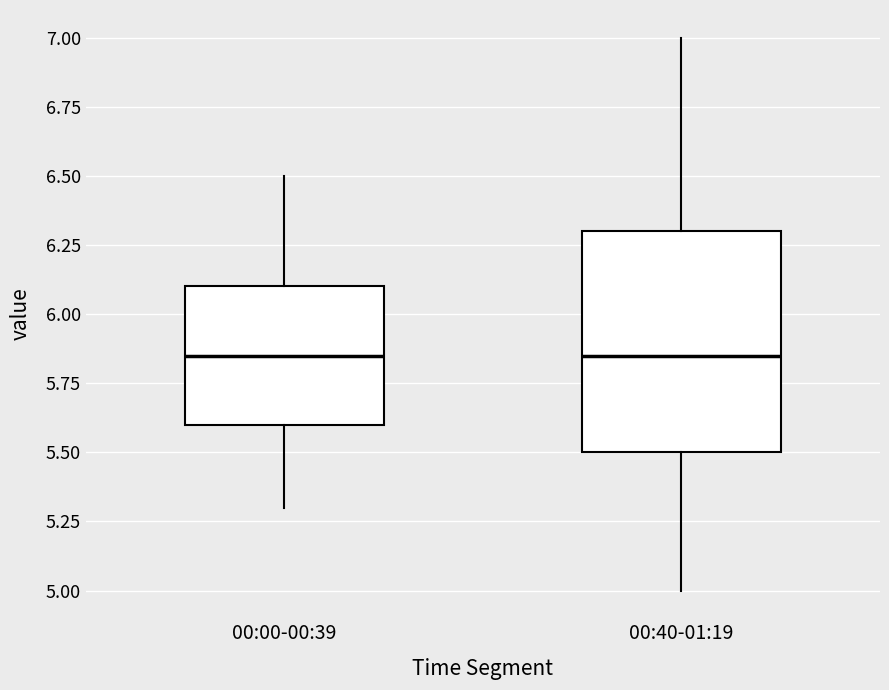

Where is the lower edge of the box for 00:40-01:19 on the y-axis? The values are not printed on the chart, so give them approximately, as read against the axis.

5.50